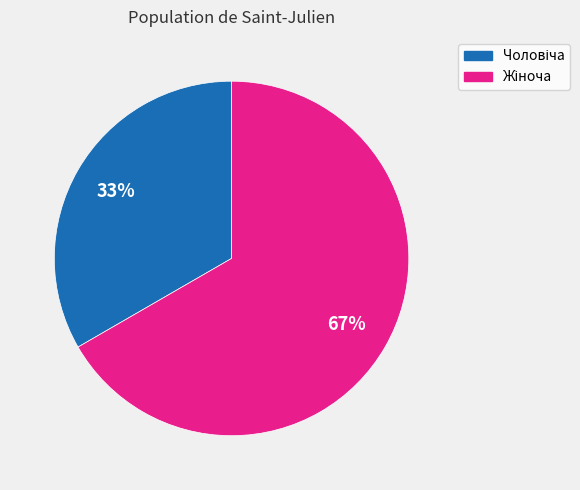

To the nearest percent, what is the average slice percentage?

50%